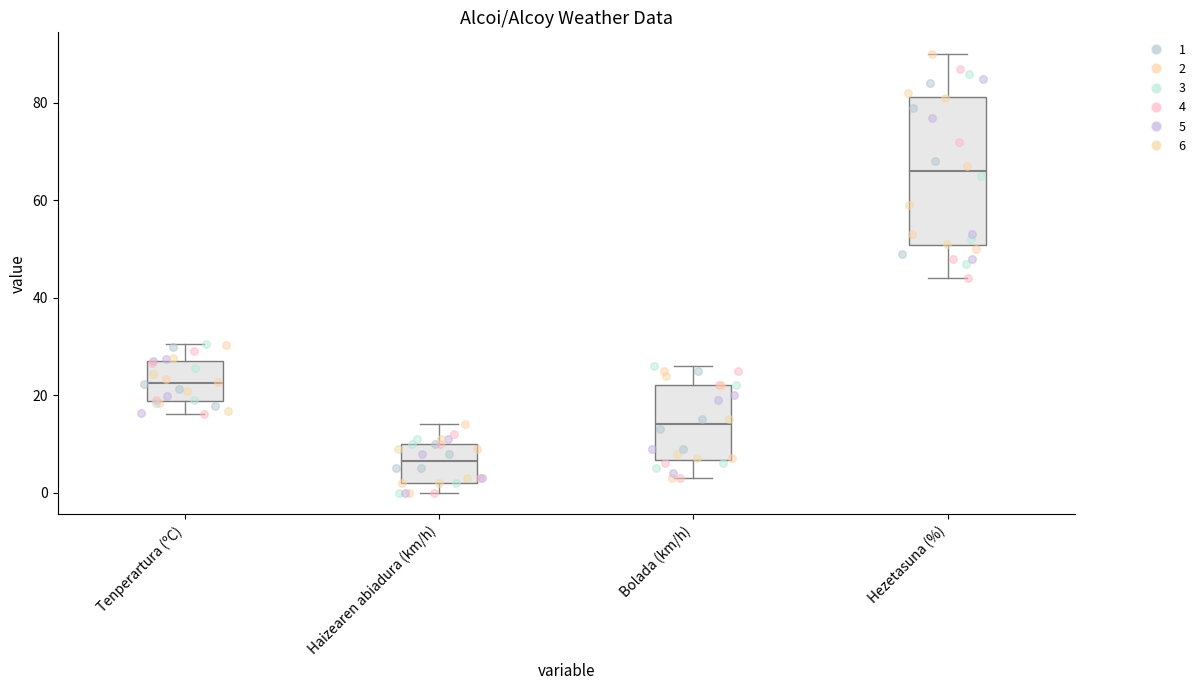

Which box's median line is the lowest?

Haizearen abiadura (km/h)